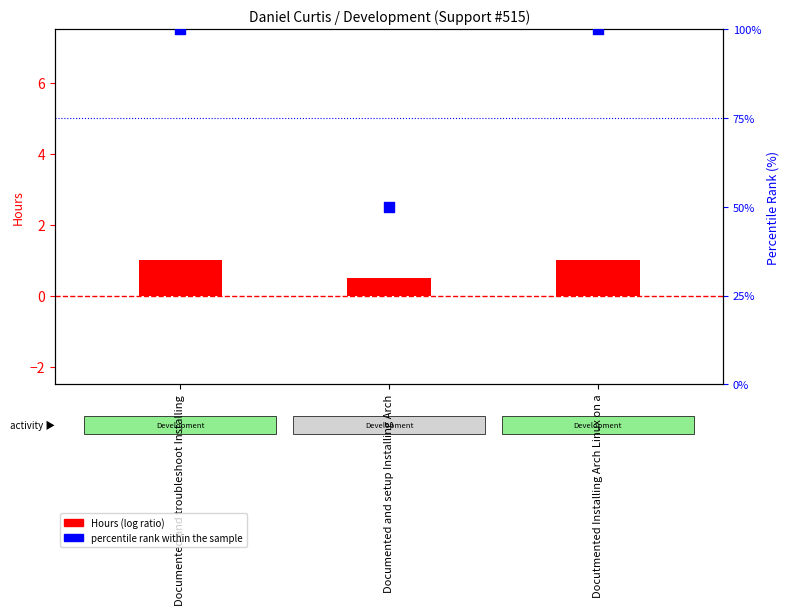

At how many categories does at least one series exceed 85?

2